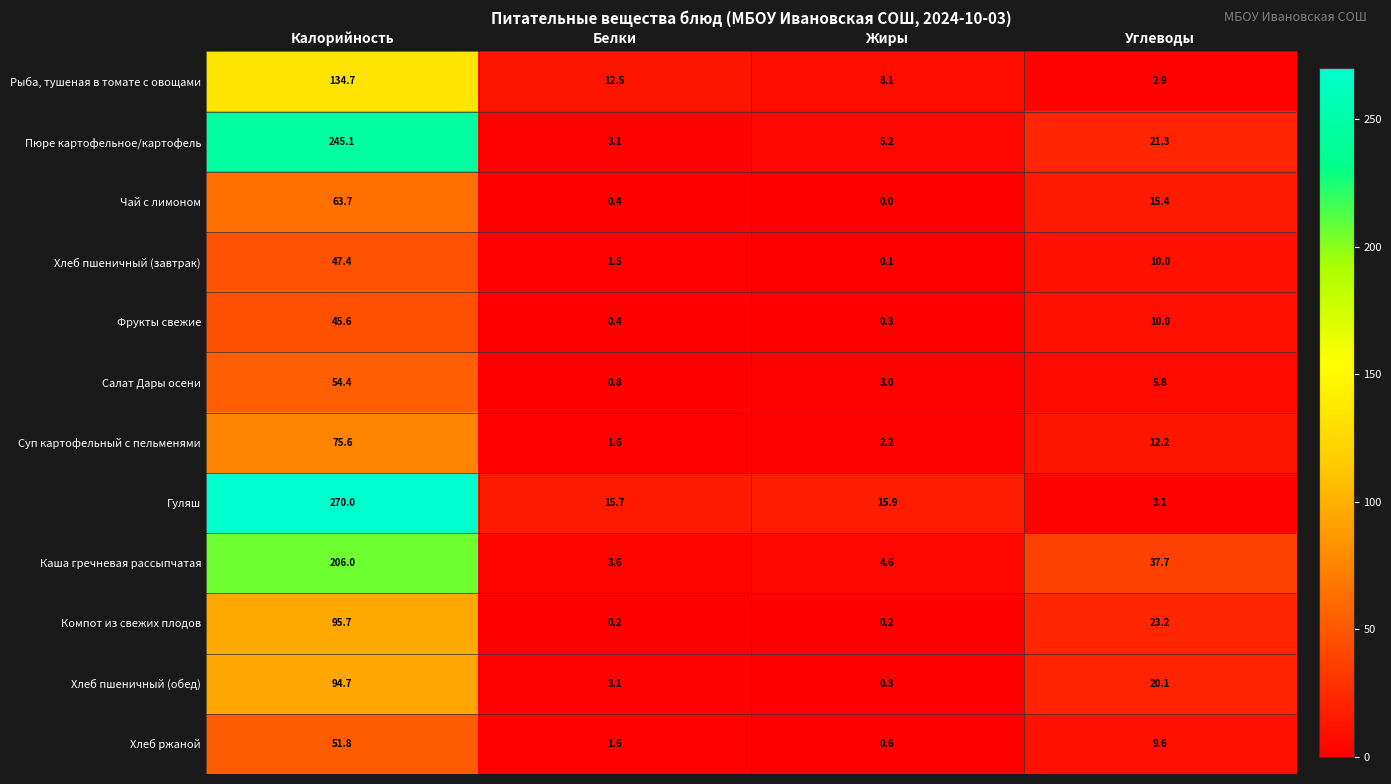

True or false: Салат Дары осени has a value of 0.8 at Белки.

True